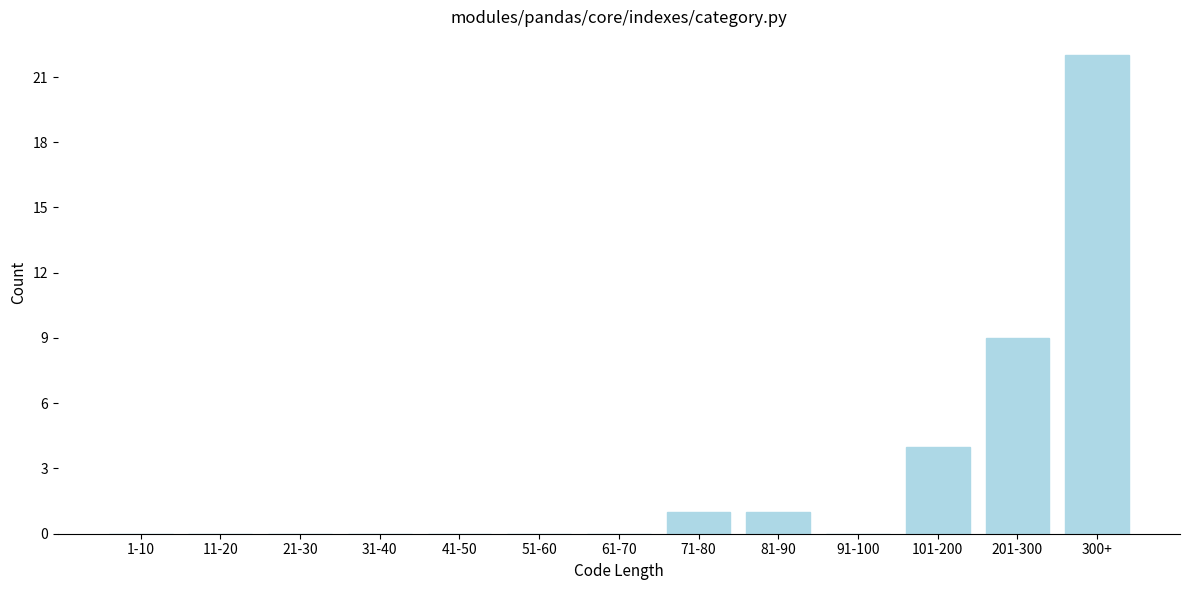

Reading right to left, extract all data points from this chart.

300+=22	201-300=9	101-200=4	91-100=0	81-90=1	71-80=1	61-70=0	51-60=0	41-50=0	31-40=0	21-30=0	11-20=0	1-10=0